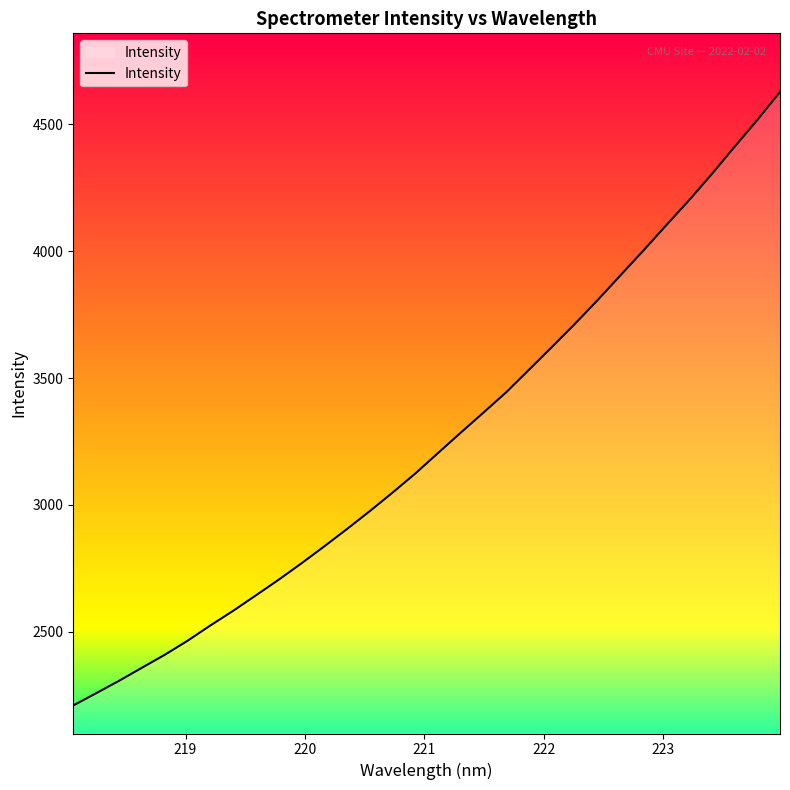

What is the difference between the maximum and second lowest values?

2368.1